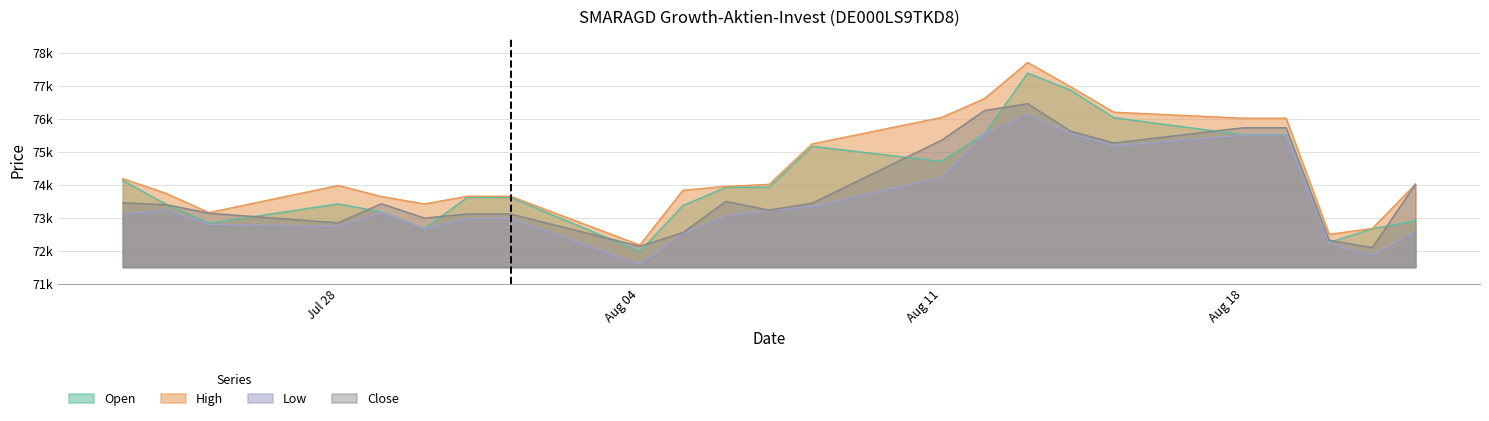

What is the label of the 12th point from the right?

07.08.2025